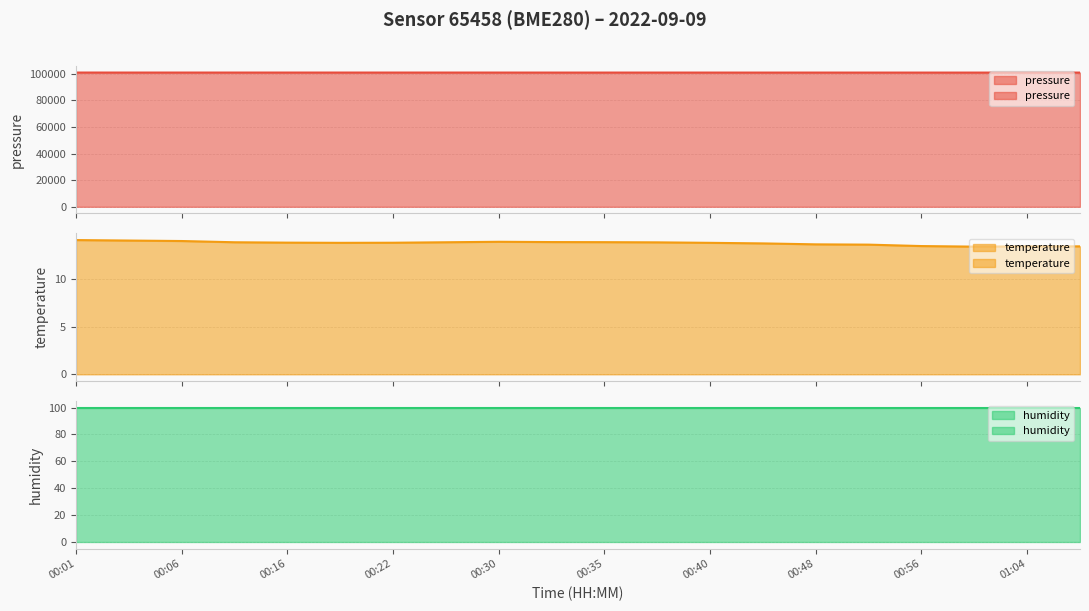

What is the total value across all series at 00:24?

100831.0